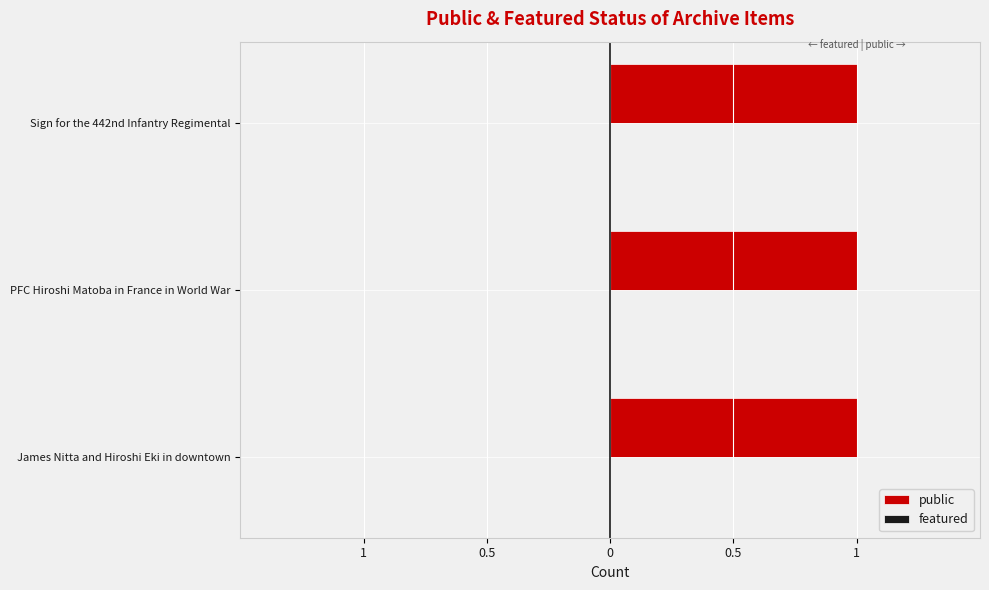

What is the difference between the highest and lowest values at PFC Hiroshi Matoba in France in World War?

1